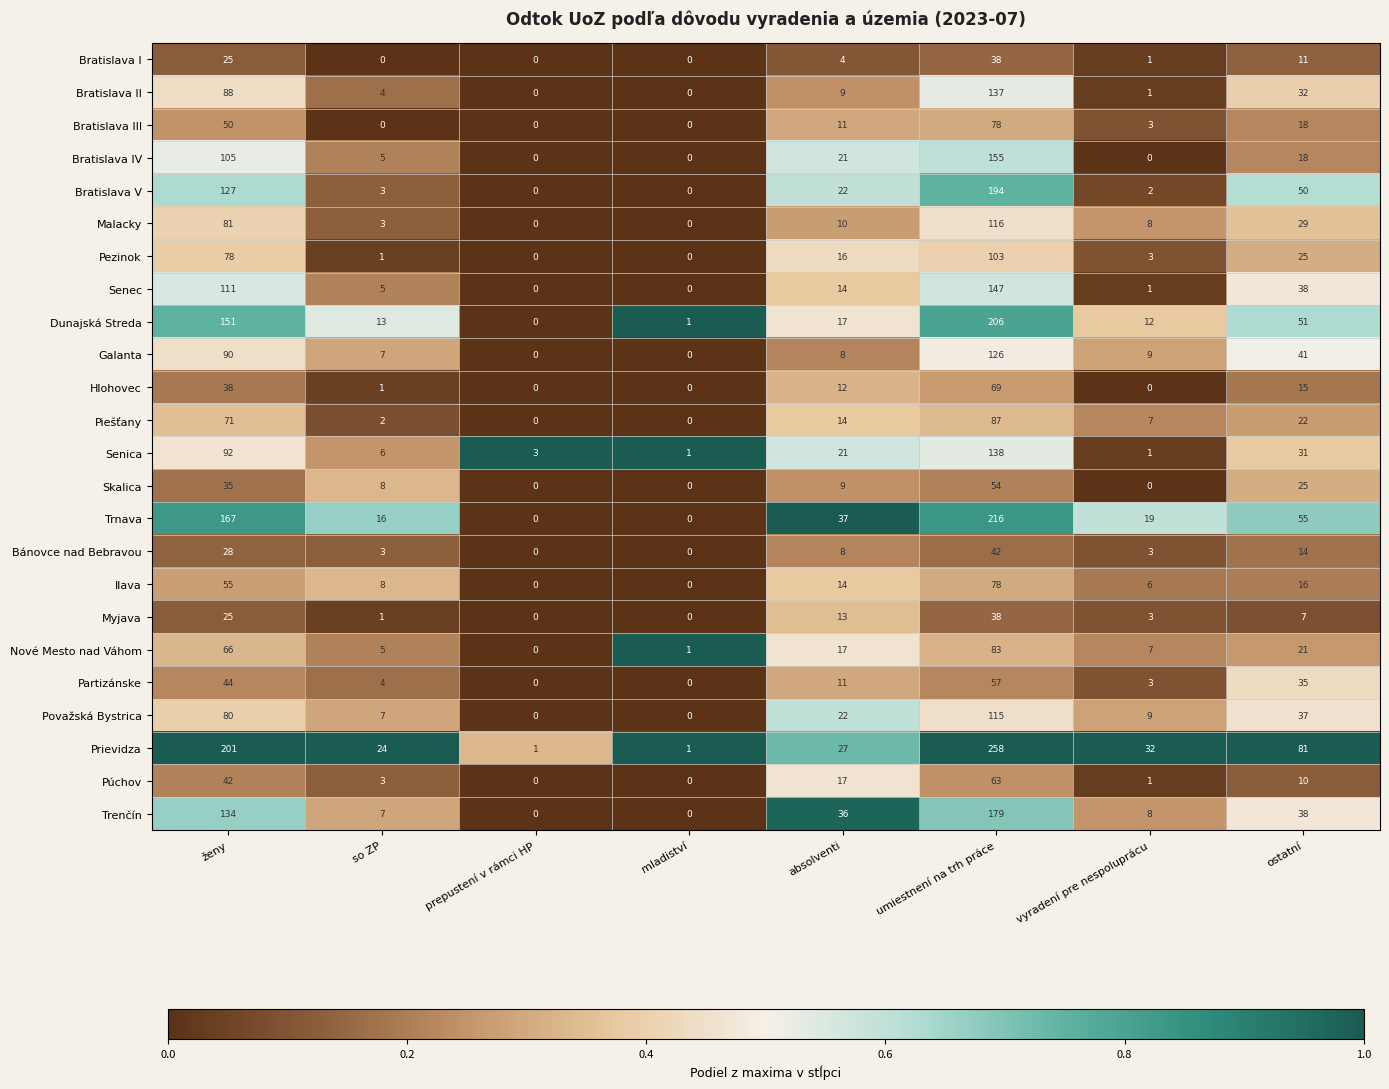

What is the difference between the maximum and minimum values in the Pezinok series?

103